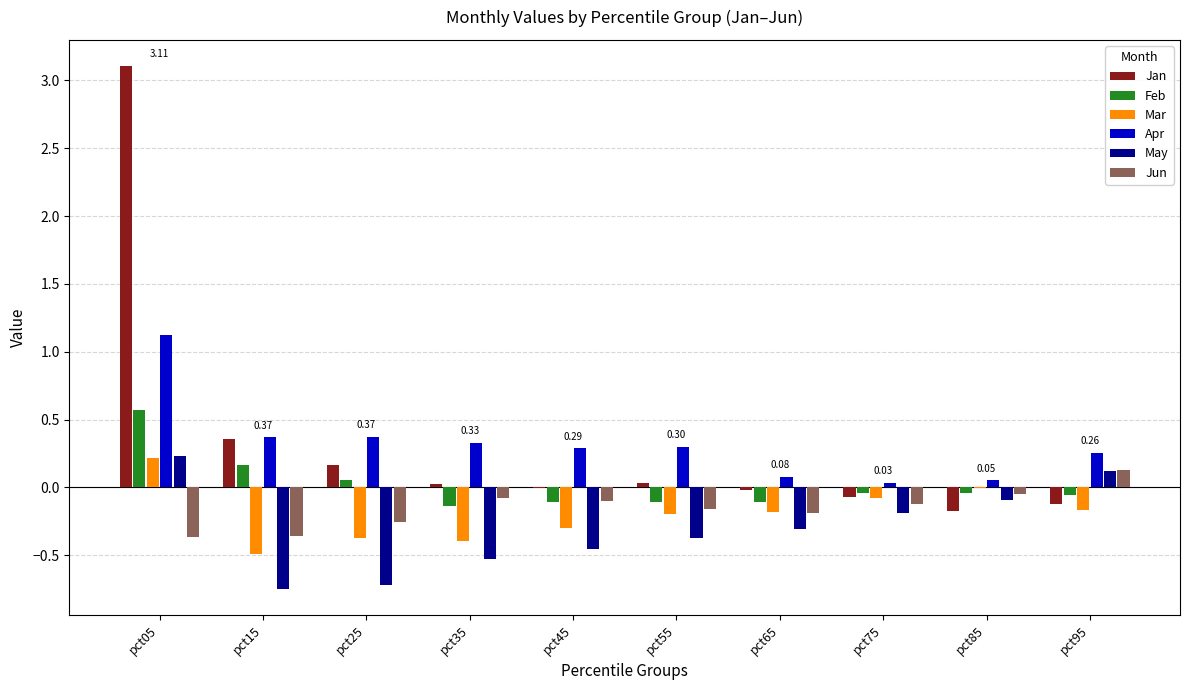

Which series changed the most between pct55 and pct75?

Apr